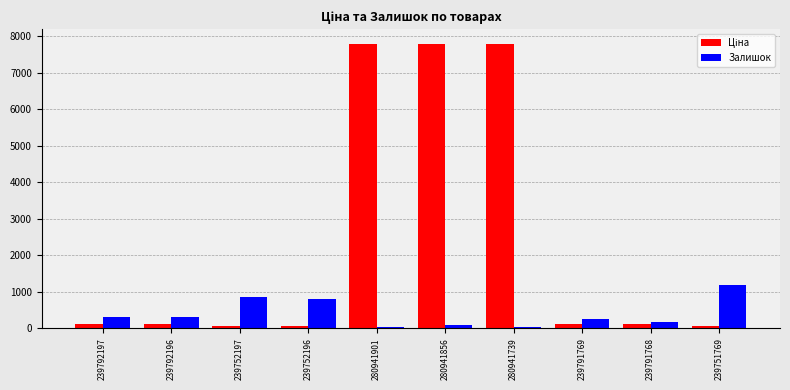

At which label does Залишок reach its peak?

239751769